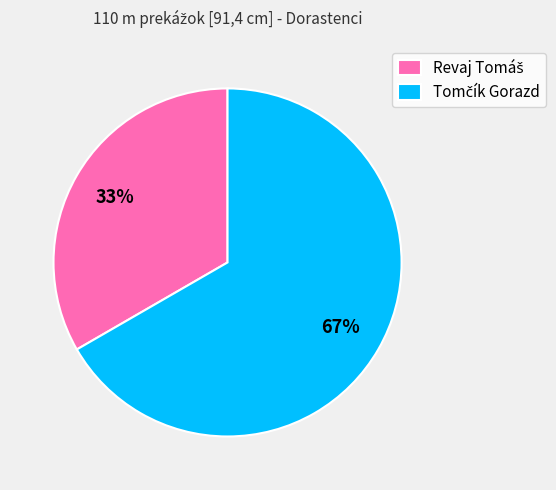

Does any single category account for the majority?

Yes